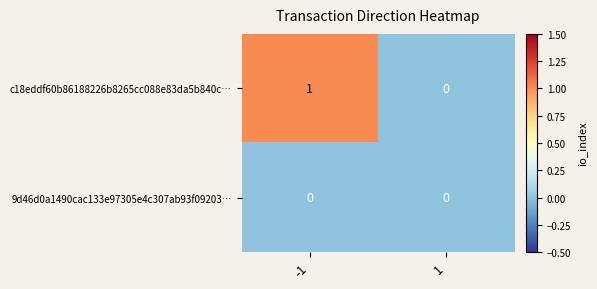

Between -1 and 1, which series saw the biggest shift?

c18eddf60b86188226b8265cc088e83da5b840c…